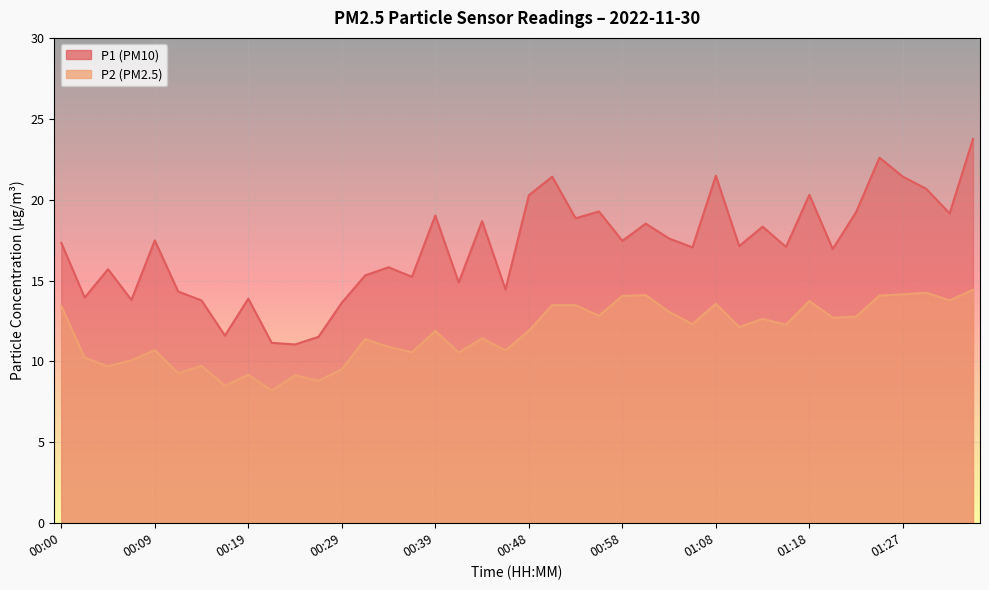

True or false: P2 has more than 1 interior local peaks.

True